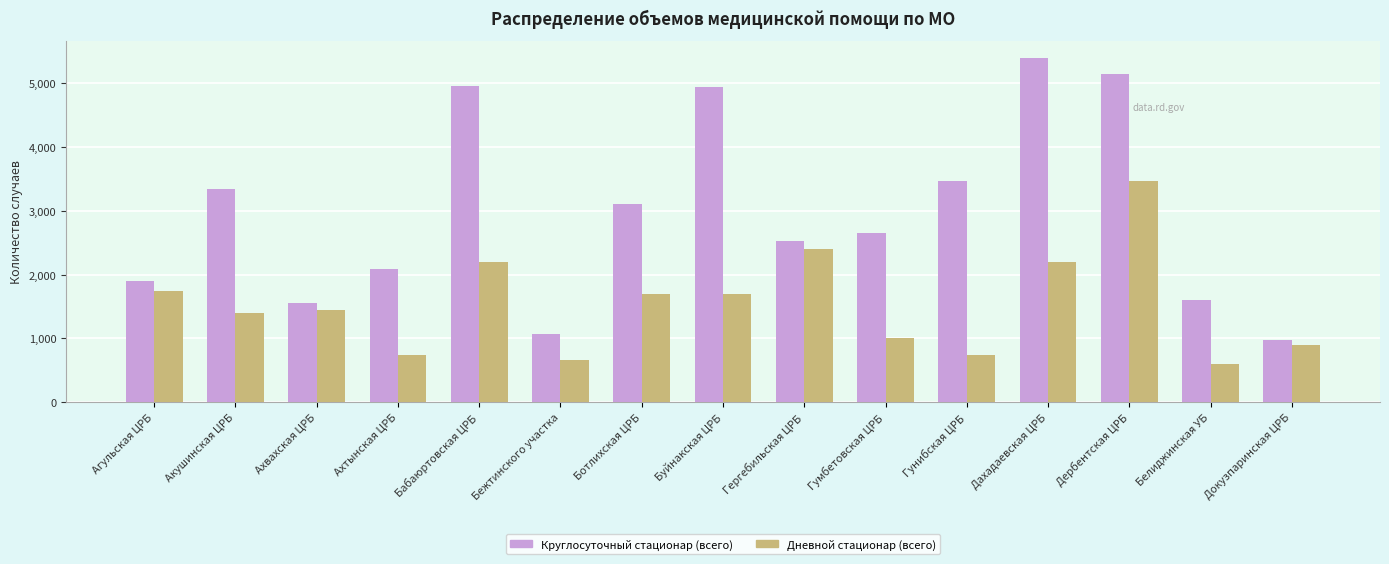

What is the value of the Дневной стационар (всего) bar at the 8th from the left?

1700